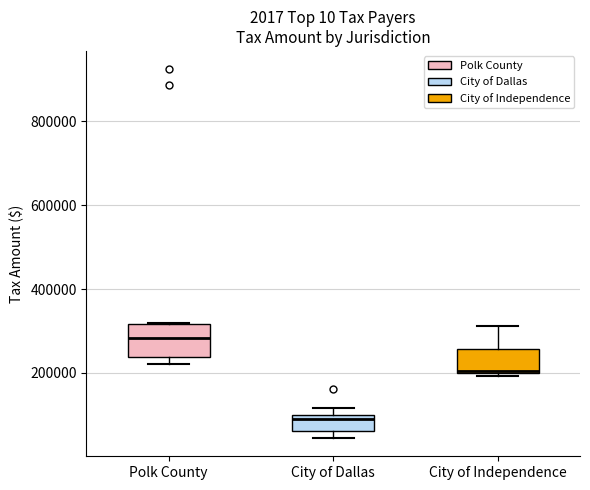

Comparing the boxes themselves (not the whiskers), which one is the tallest?

Polk County